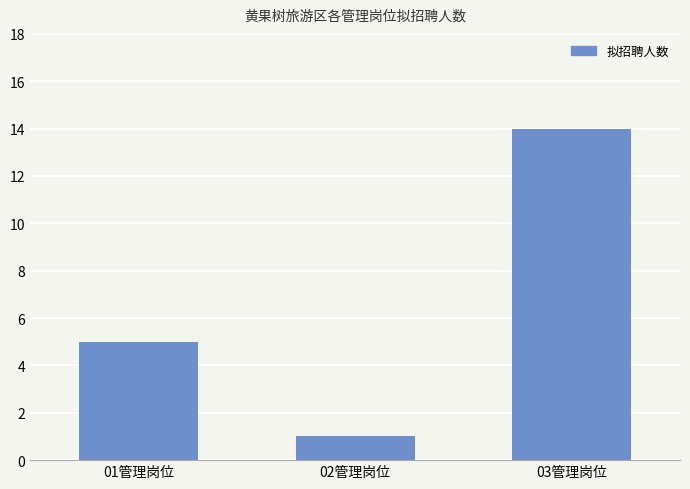

Reading left to right, extract all data points from this chart.

01管理岗位=5	02管理岗位=1	03管理岗位=14